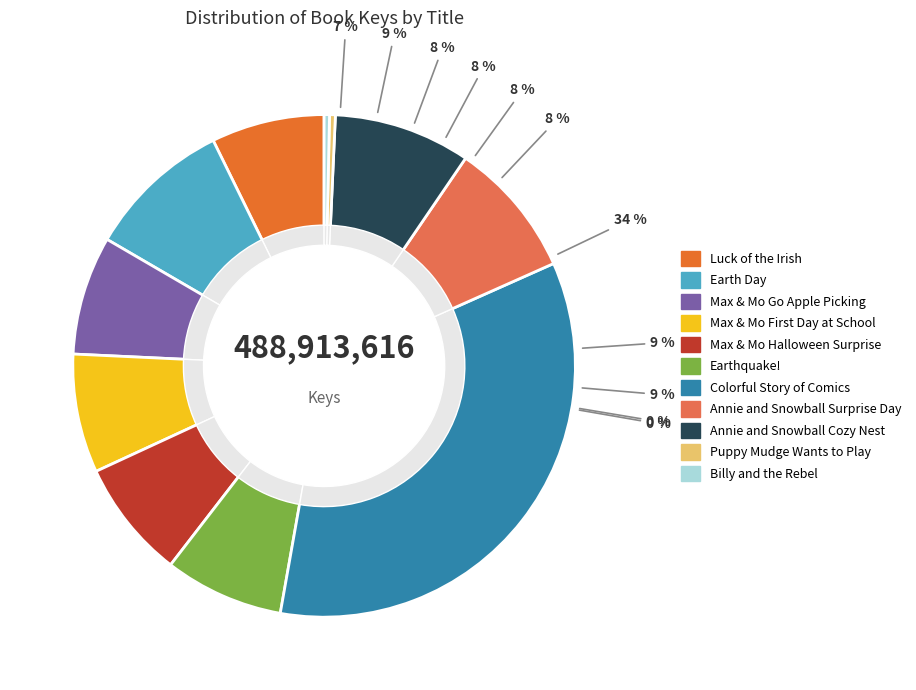

What percentage is NOT represented by Colorful Story of Comics?

65.5%